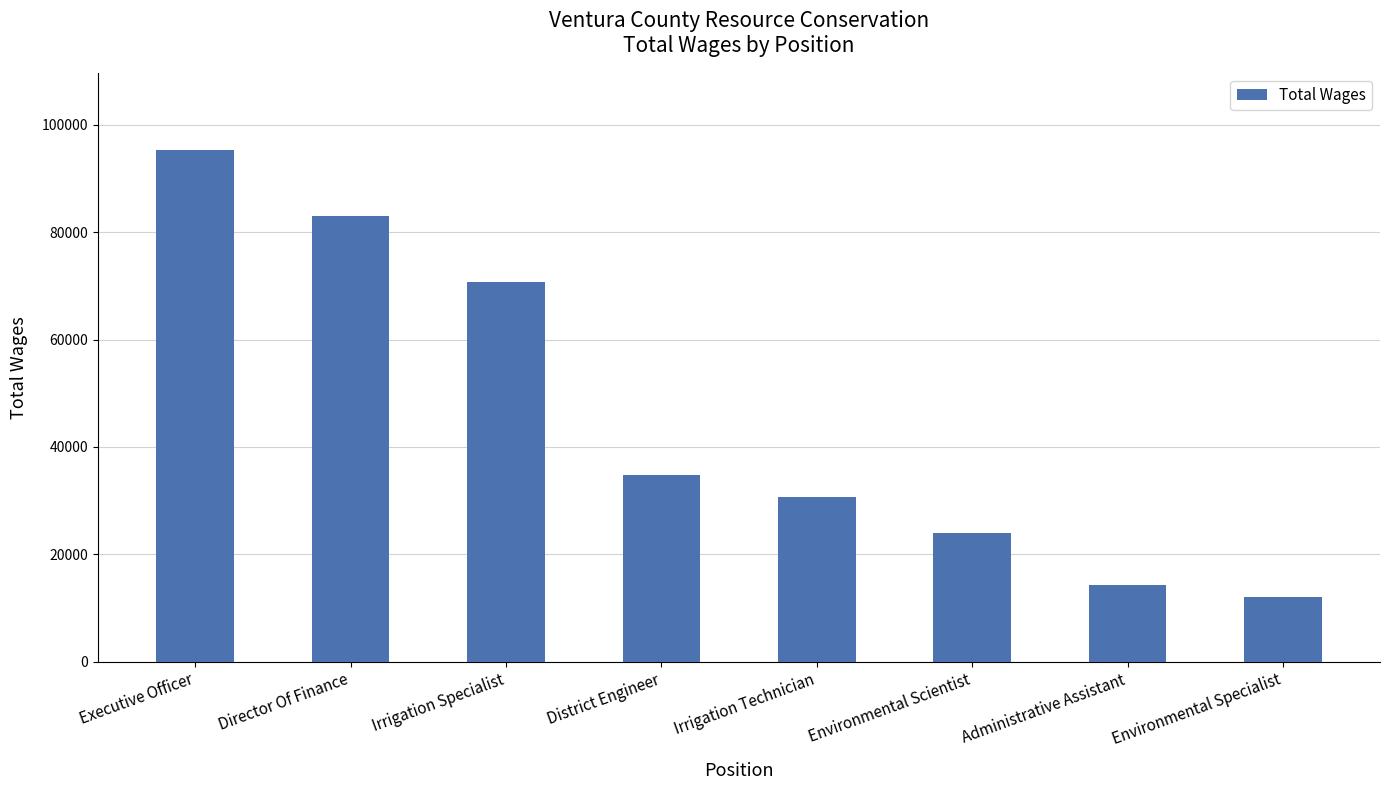

Reading left to right, extract all data points from this chart.

95318	82992	70720	34834	30634	23936	14310	11967